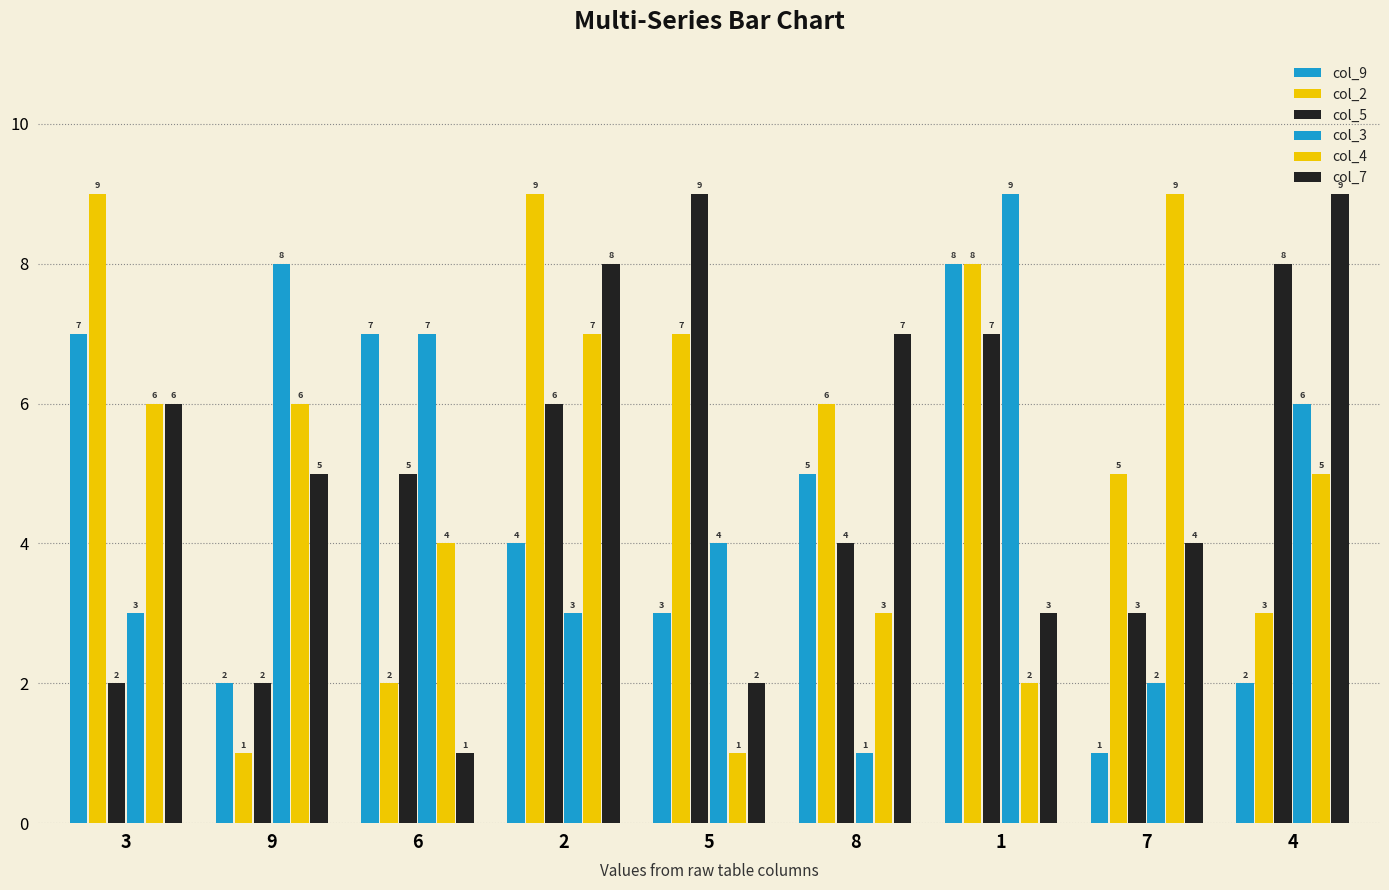

How many data points in col_5 are less than 5?

4